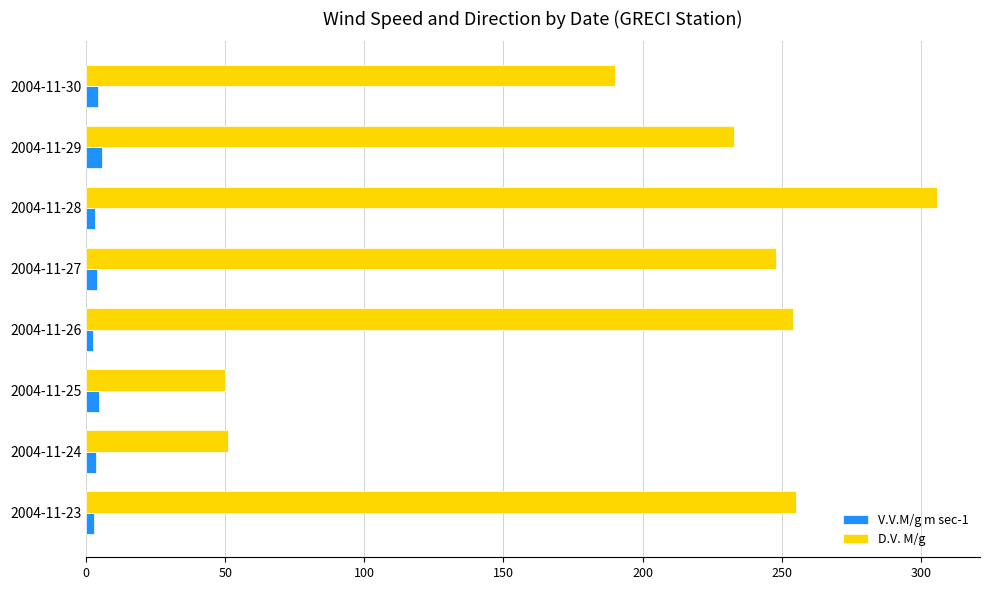

Which series has the largest total across all categories?

D.V. M/g